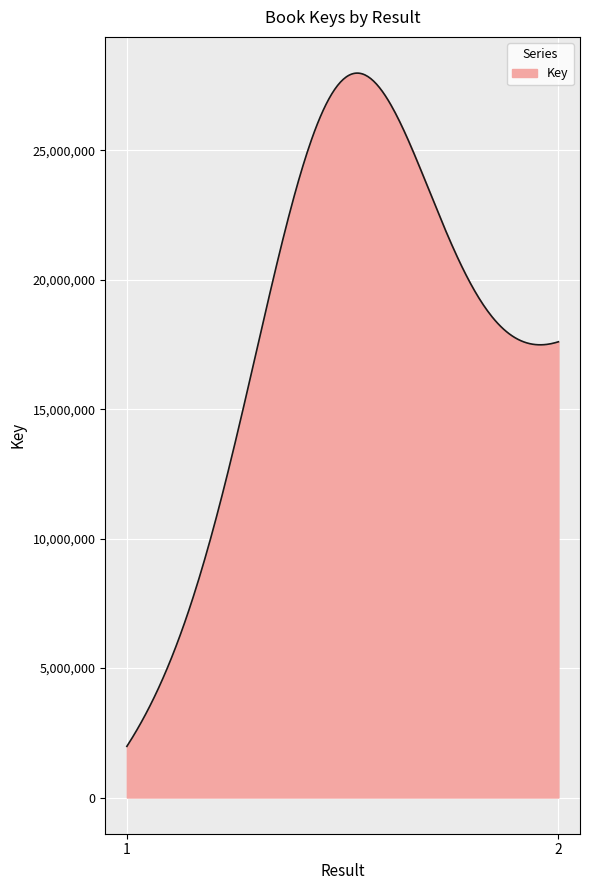

What is the difference between the maximum and minimum values?

26007898.2